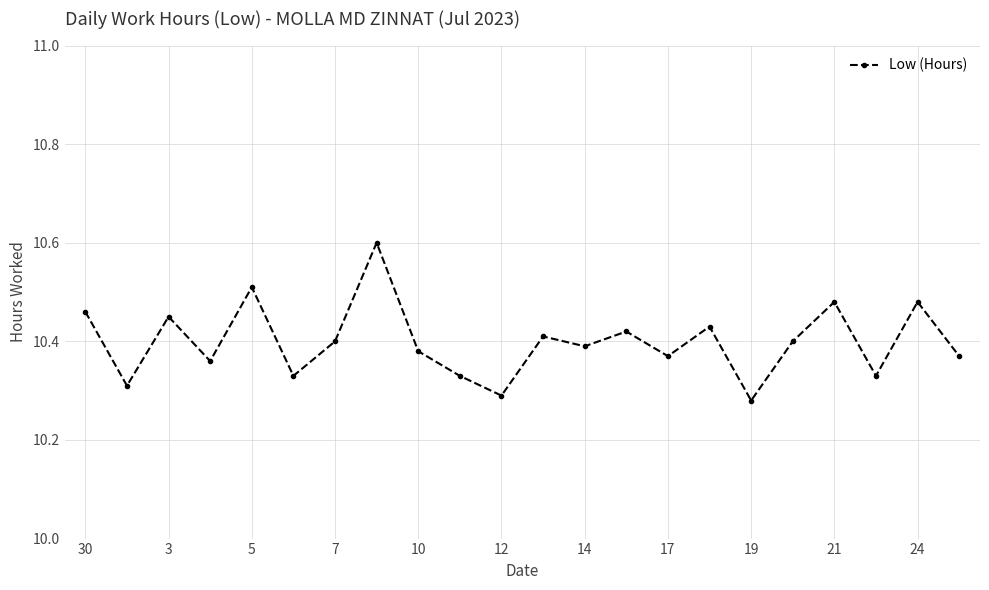

True or false: there are more than 0 points higher than both neighbors.

True